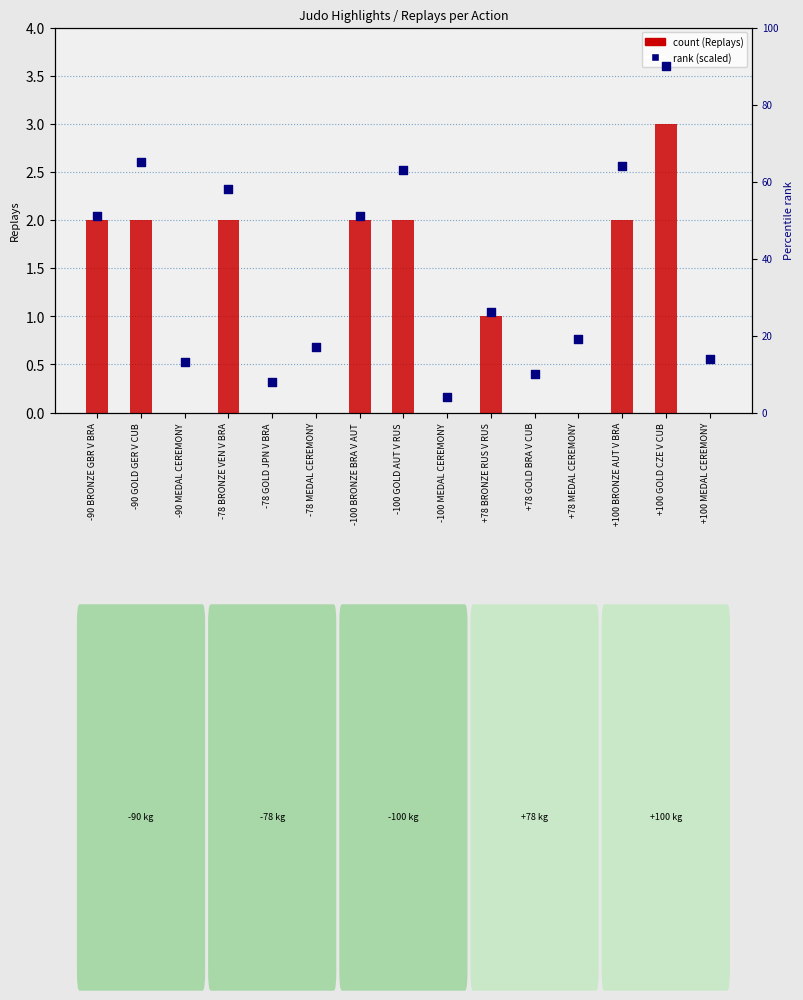

At which category is the sum across all series the highest?

+100 GOLD CZE V CUB